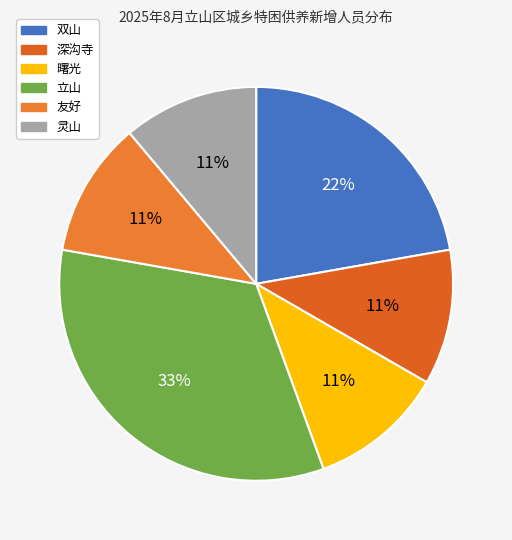

To the nearest percent, what is the difference between the largest and smallest slice percentages?

22%